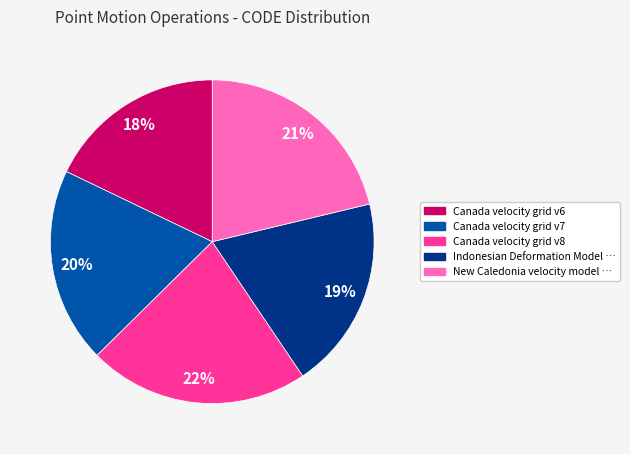

Is there any slice that represents more than half of the pie?

No